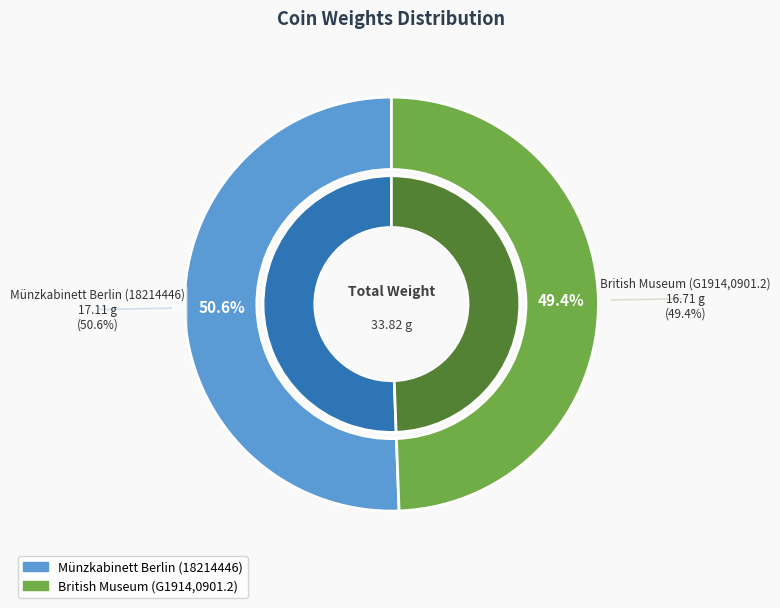

Rank the categories by value from highest to lowest.

Münzkabinett Berlin (18214446), British Museum (G1914,0901.2)